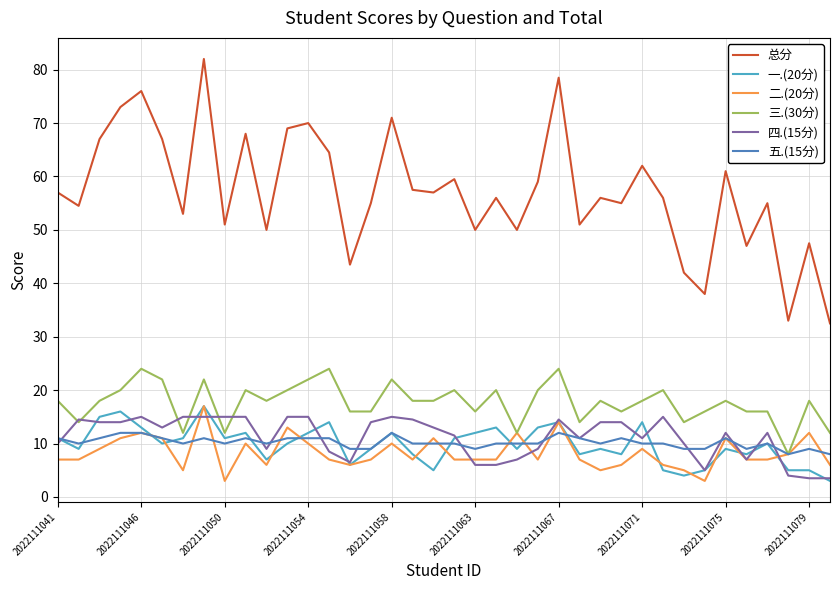

True or false: 总分 and 二.(20分) intersect in this chart.

False